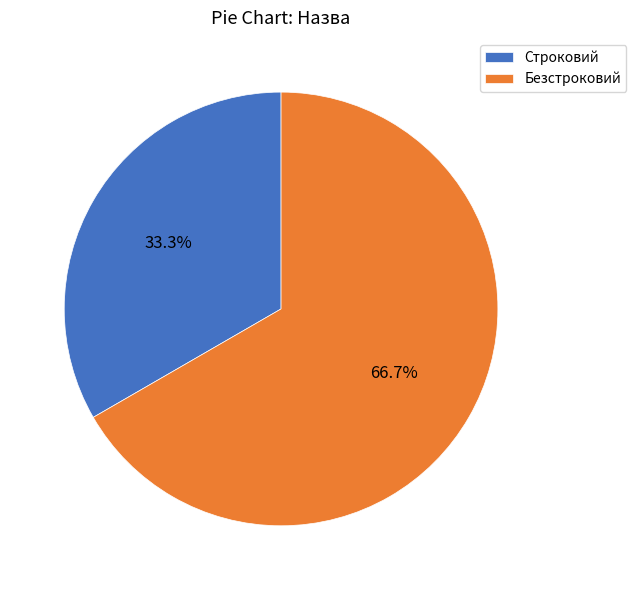

To the nearest percent, what percentage of the pie is Безстроковий?

67%